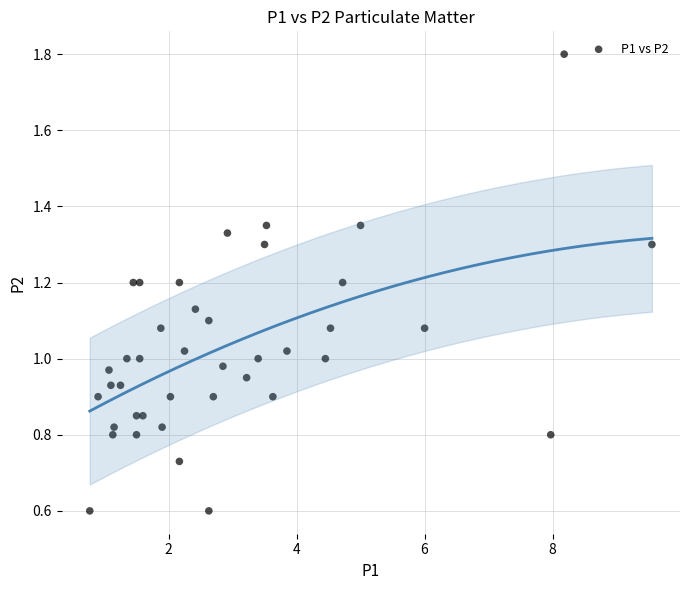

What is the range of X values (max minus min)?

8.8